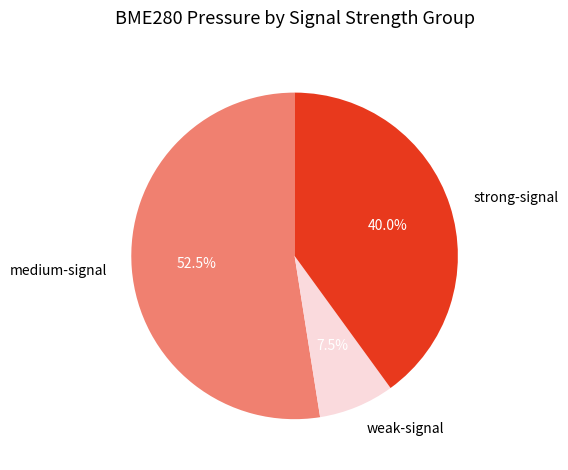

Does any single category account for the majority?

Yes